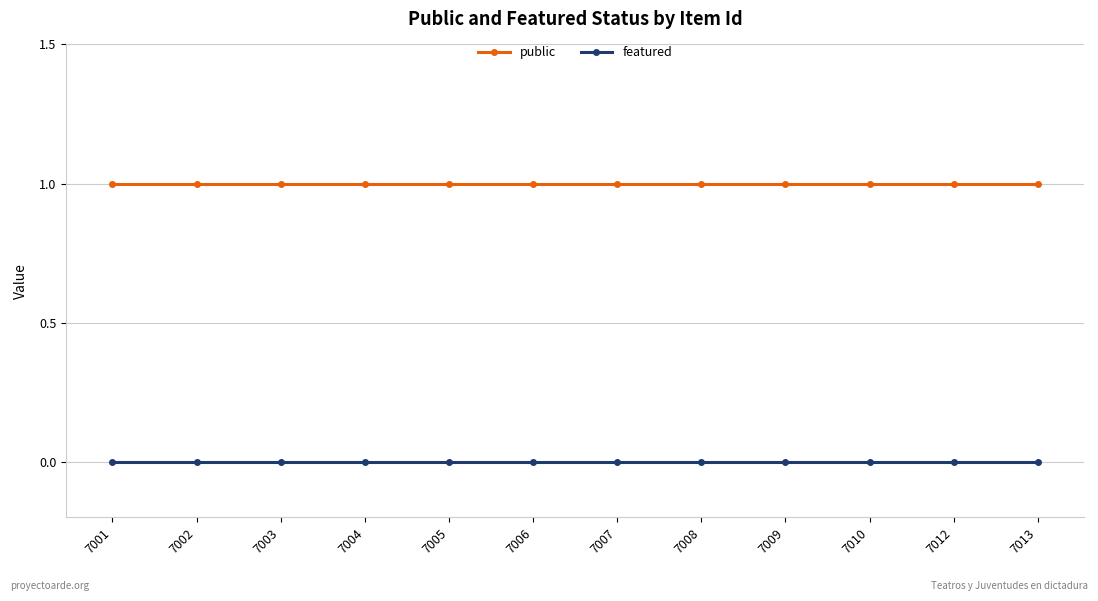

True or false: featured and public intersect in this chart.

False